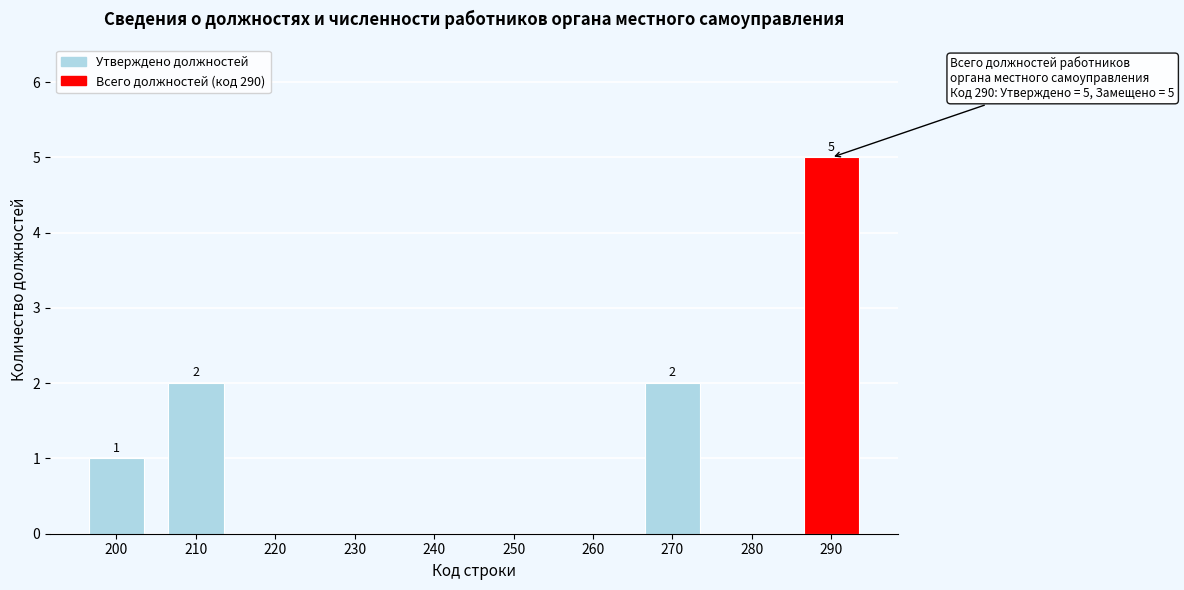

Reading left to right, extract all data points from this chart.

200=1	210=2	220=0	230=0	240=0	250=0	260=0	270=2	280=0	290=5